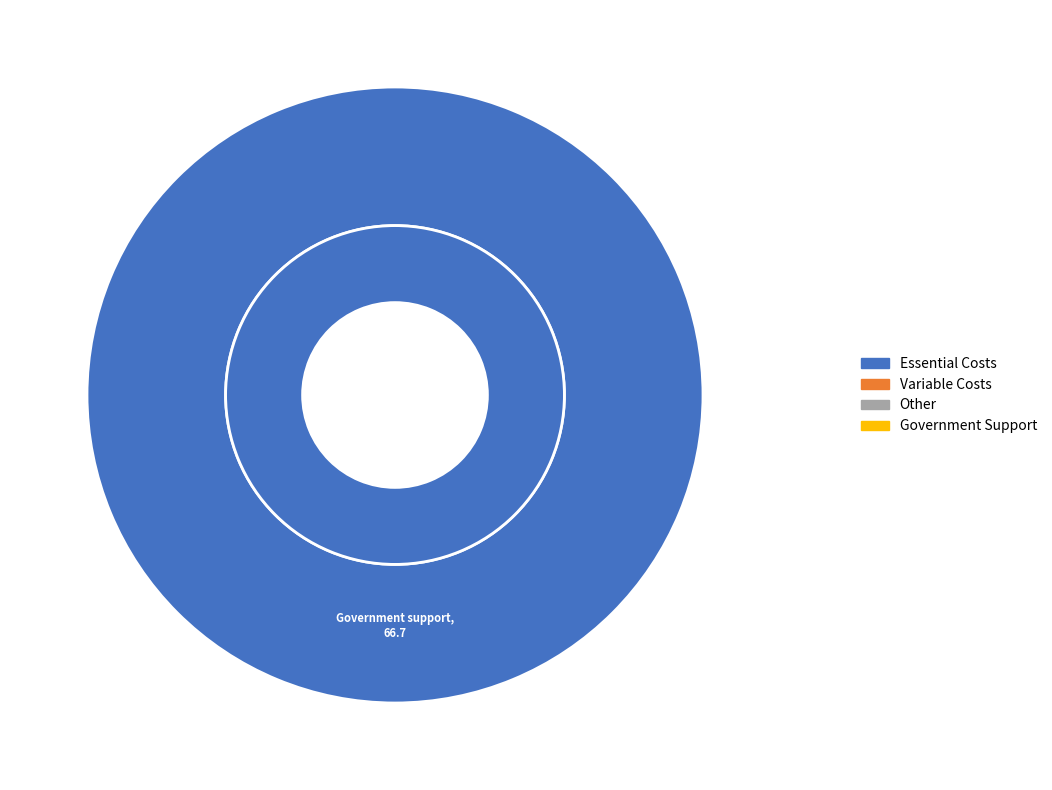

To the nearest percent, what is the average slice percentage?

8%